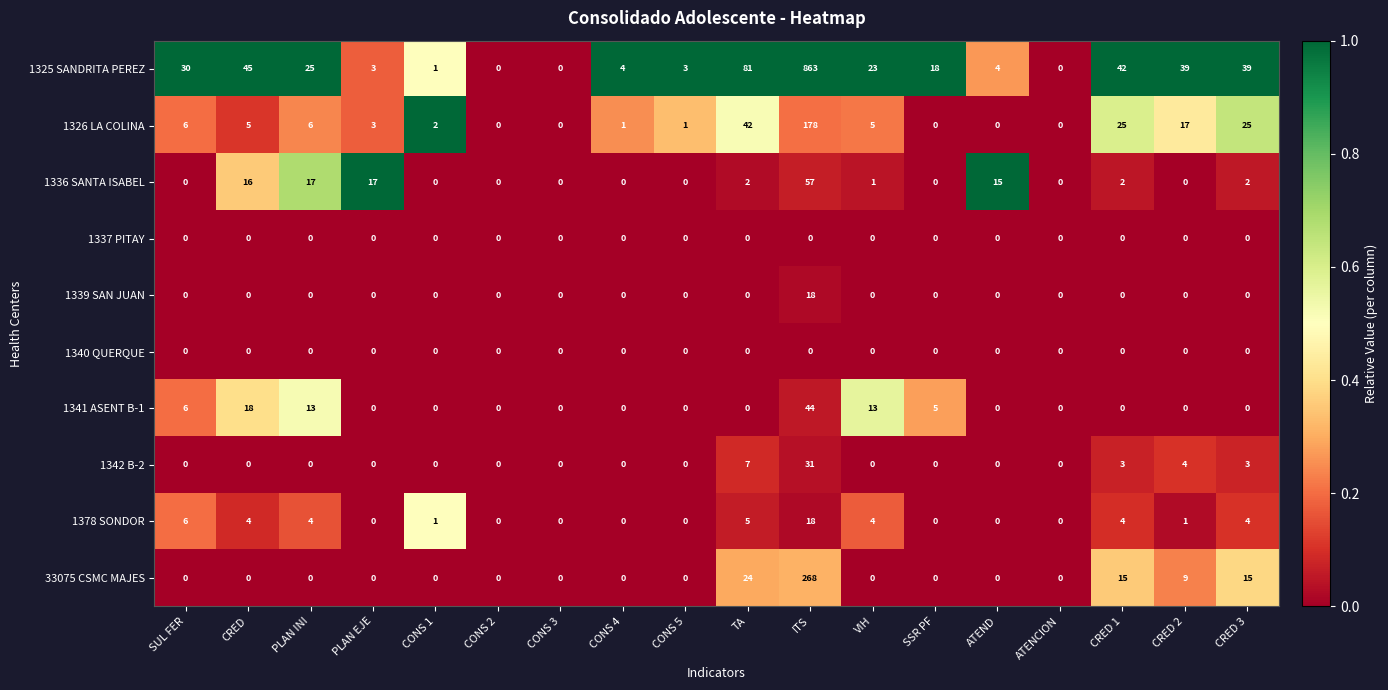

Which category has the highest value in the 1341 ASENT B-1 series?

ITS